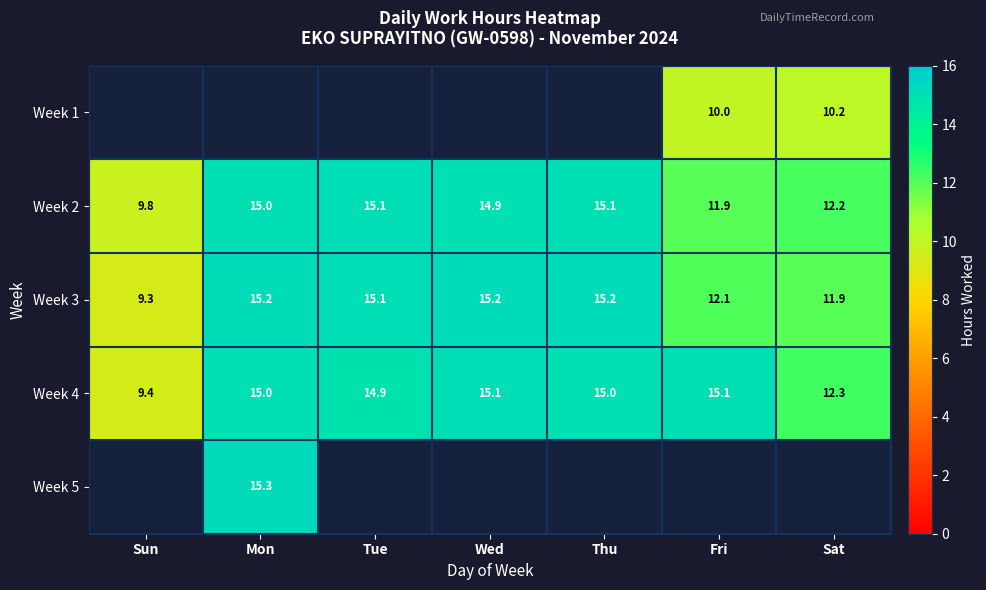

At which label does Week 2 first exceed 14?

Mon